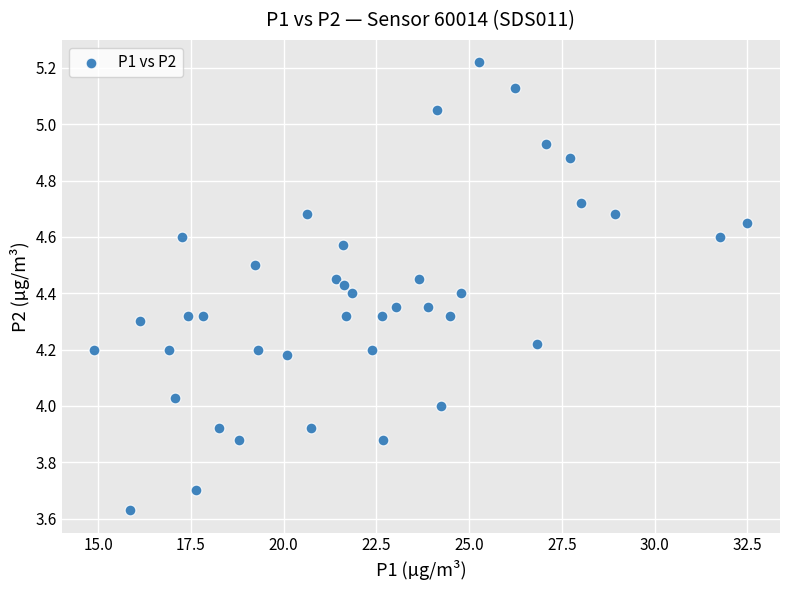

What is the range of Y values (max minus min)?

1.6